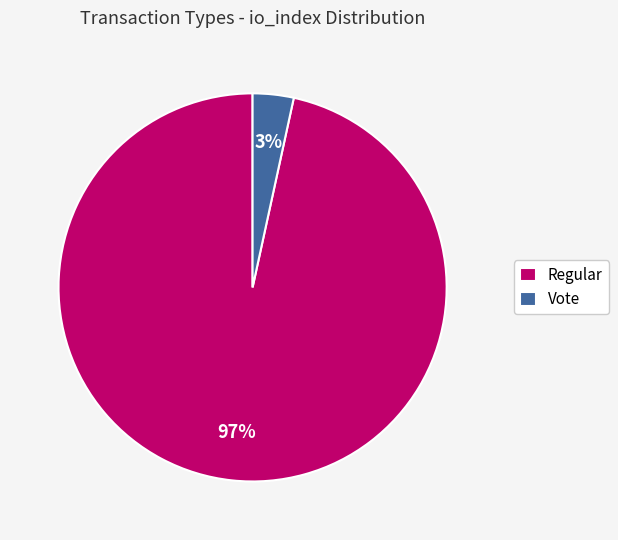

Which category has the smallest portion of the pie?

Vote